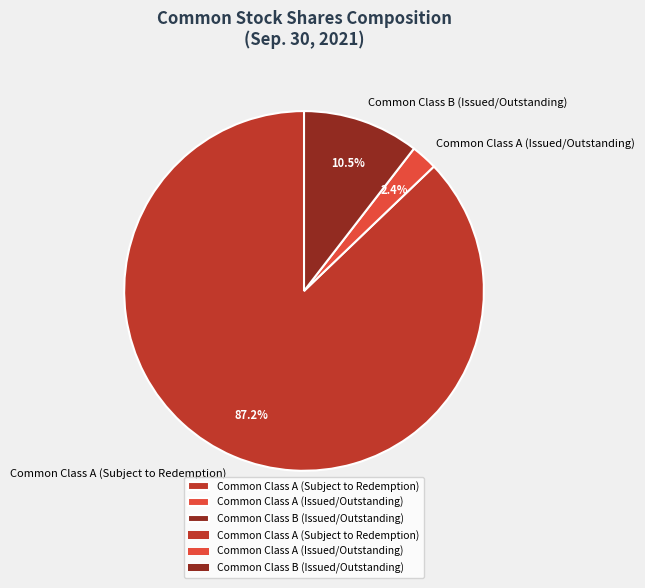

Which category has the biggest portion of the pie?

Common Class A (Subject to Redemption)